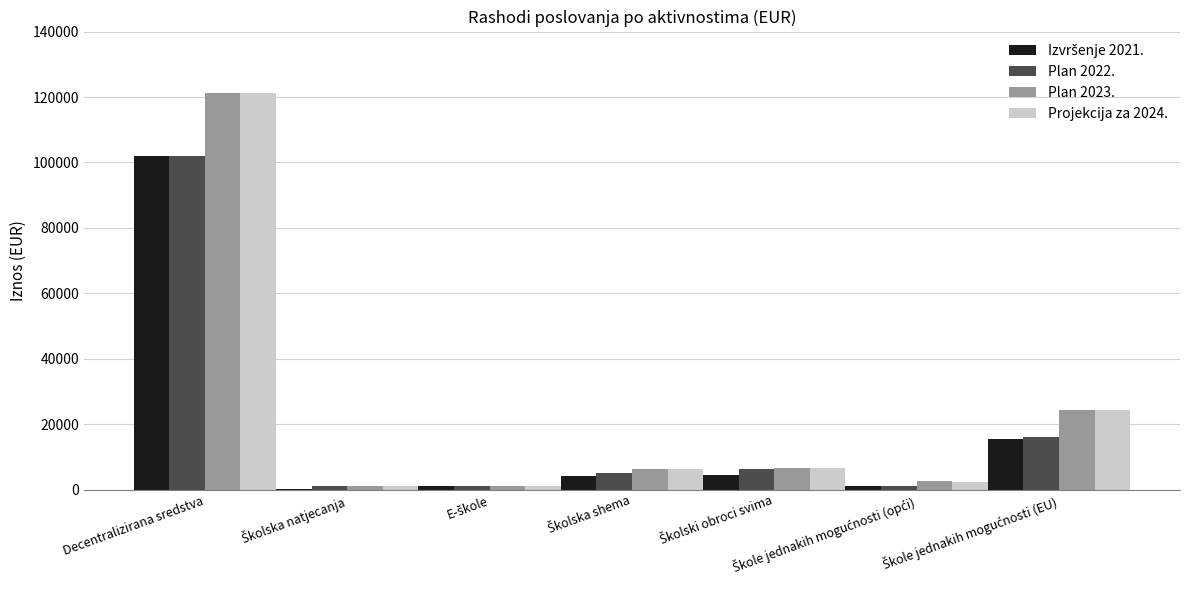

What is the maximum value shown in the chart?

121309